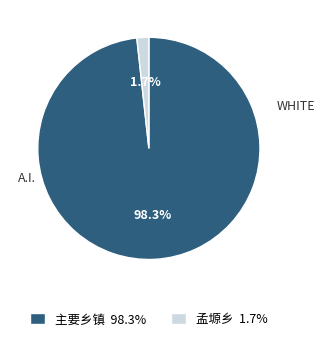

How many slices are in this pie chart?

2